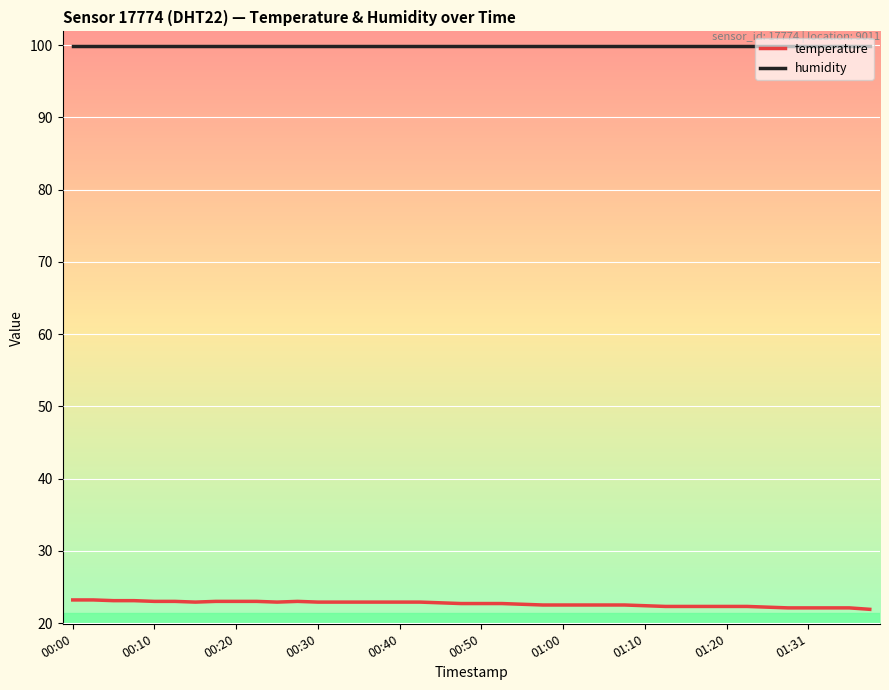

List the series in order of their peak value, highest first.

humidity, temperature